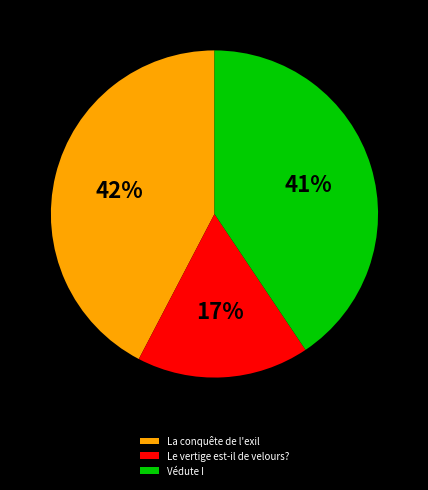

Which category has the biggest portion of the pie?

La conquête de l'exil